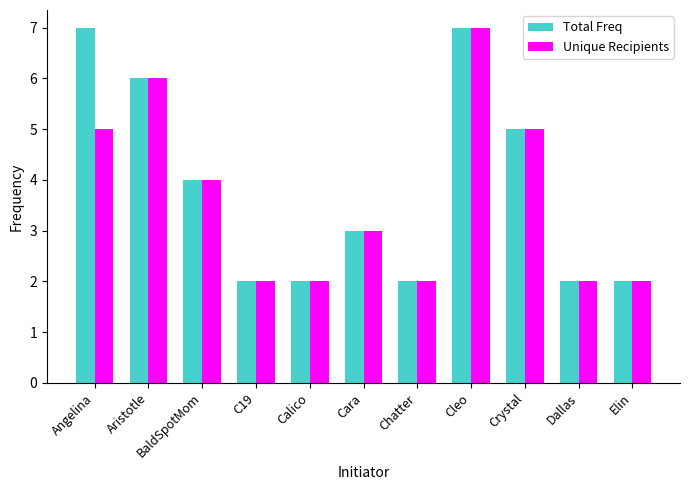

What is the average value of the Total Freq series?

4